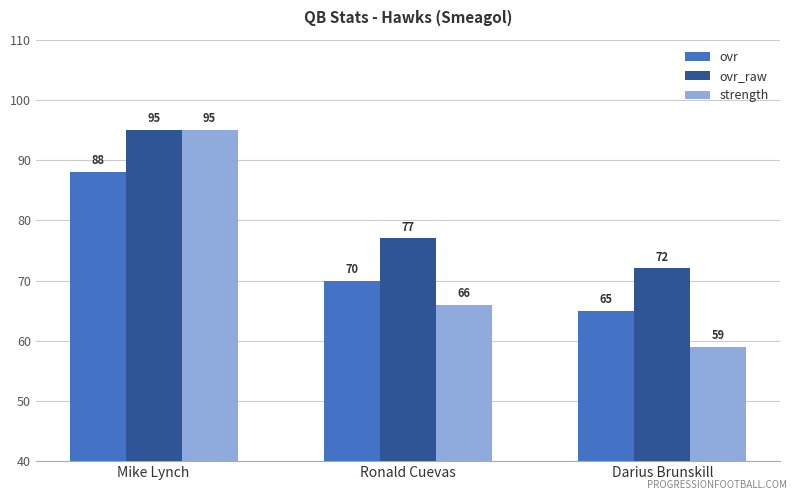

Between Mike Lynch and Ronald Cuevas, which series saw the biggest shift?

strength